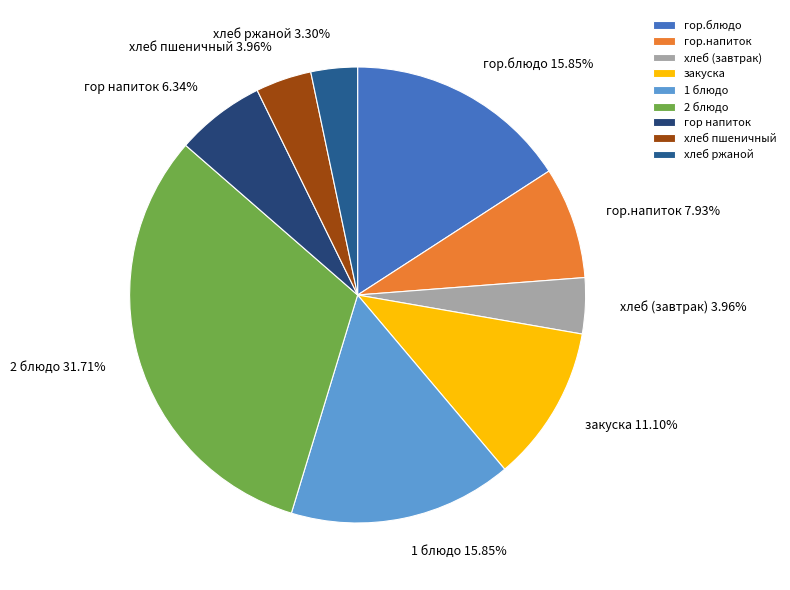

True or false: закуска accounts for 11% of the total.

True